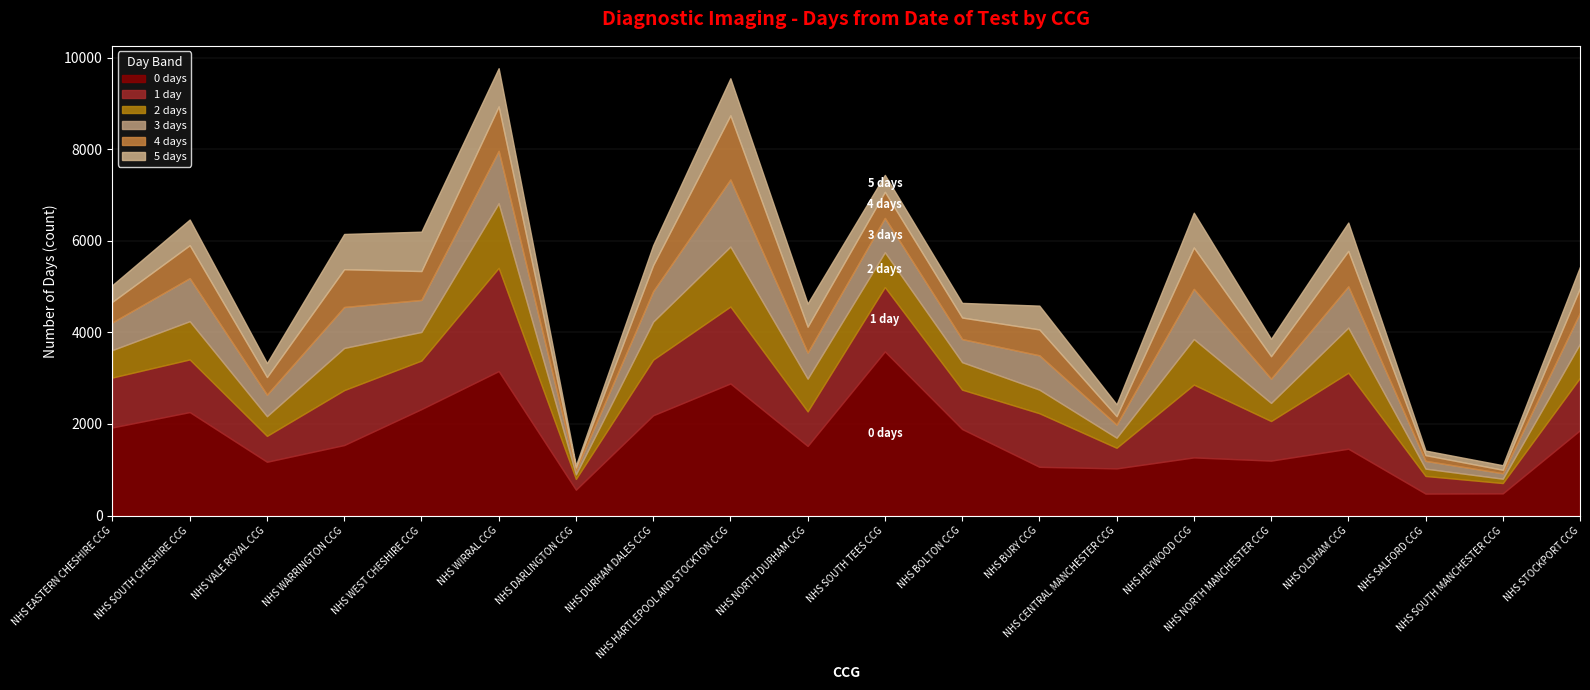

At which category is the sum across all series the highest?

NHS WIRRAL CCG